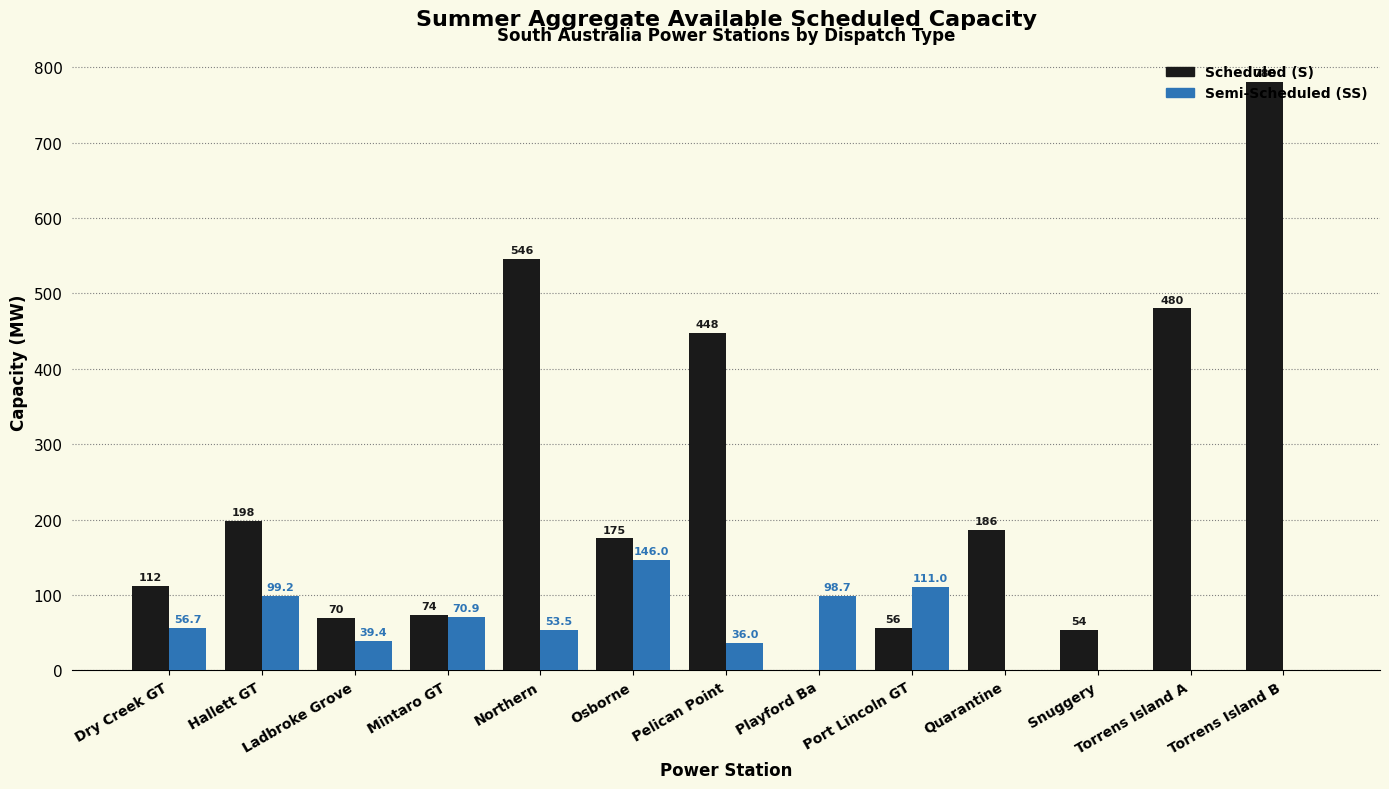

What are all the series names shown in the legend?

Scheduled (S), Semi-Scheduled (SS)